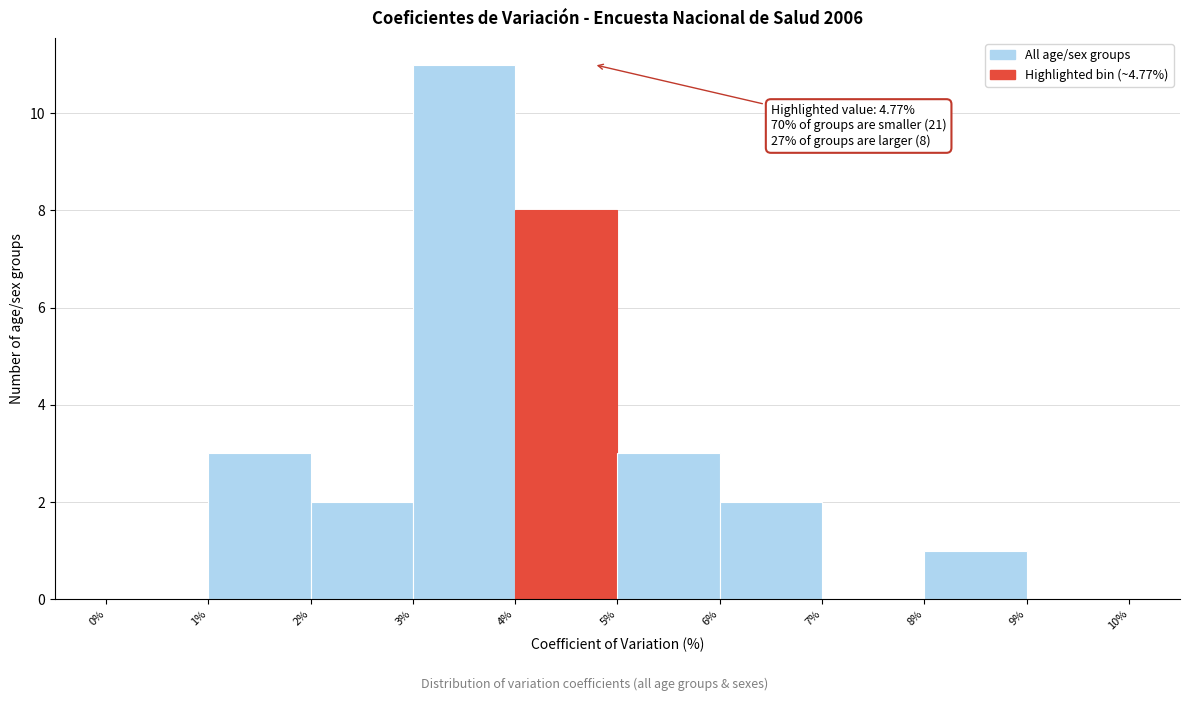

Which range on the x-axis has the tallest bar?

3% to 4%